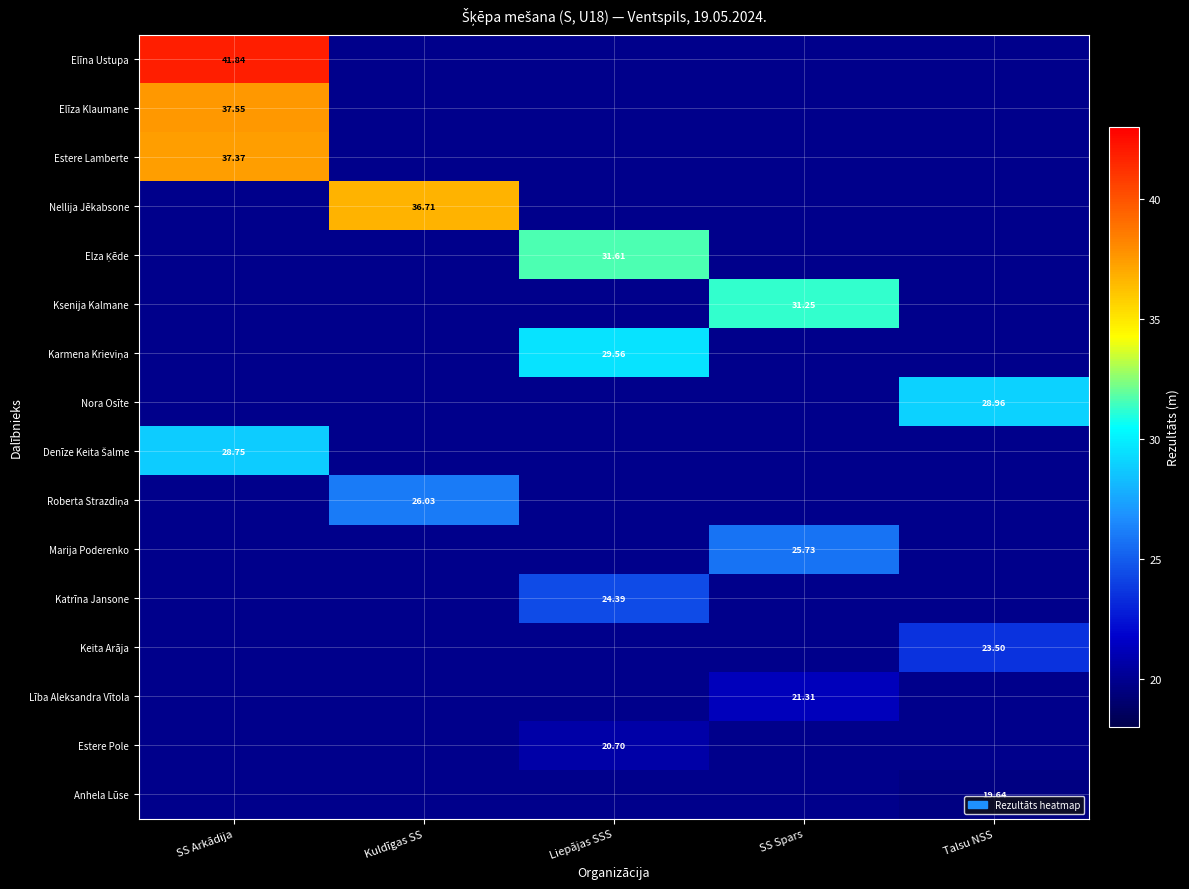

How many values in the Katrīna Jansone series exceed 24?

1